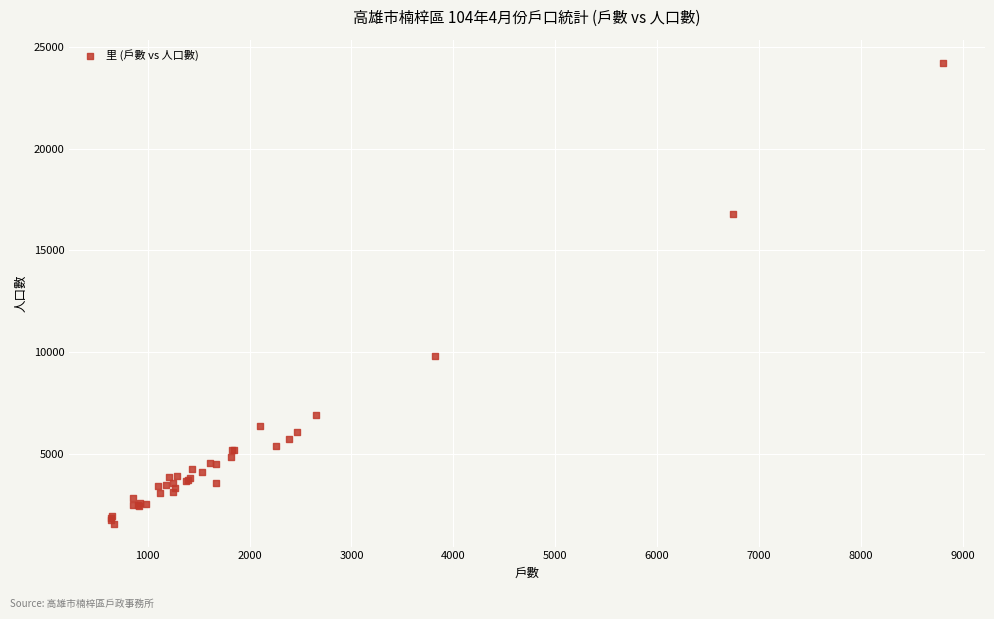

What Y value in the scatter plot is closest to 12898?

9823